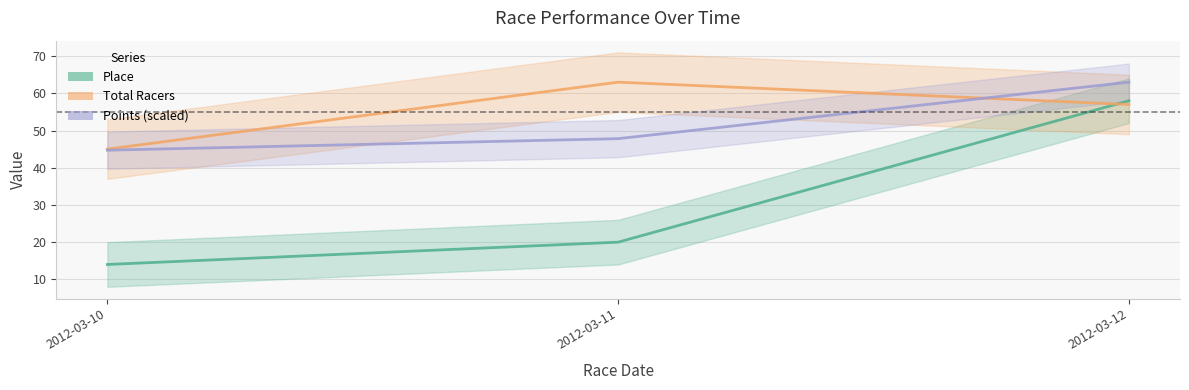

Does the chart have visible grid lines?

Yes